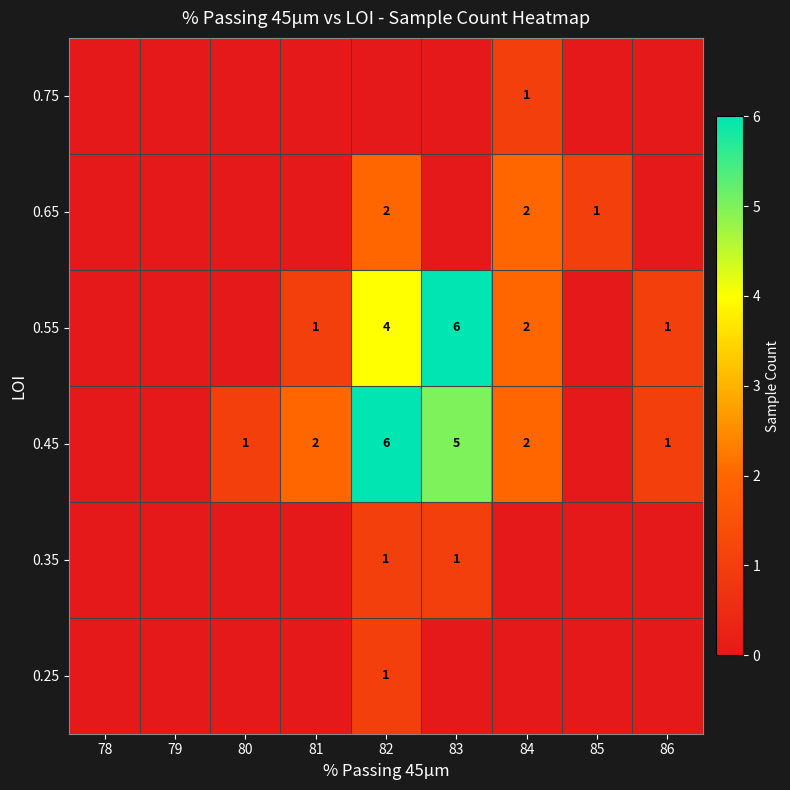

What is the sum of the 0.45 values at 82 and 83?

11